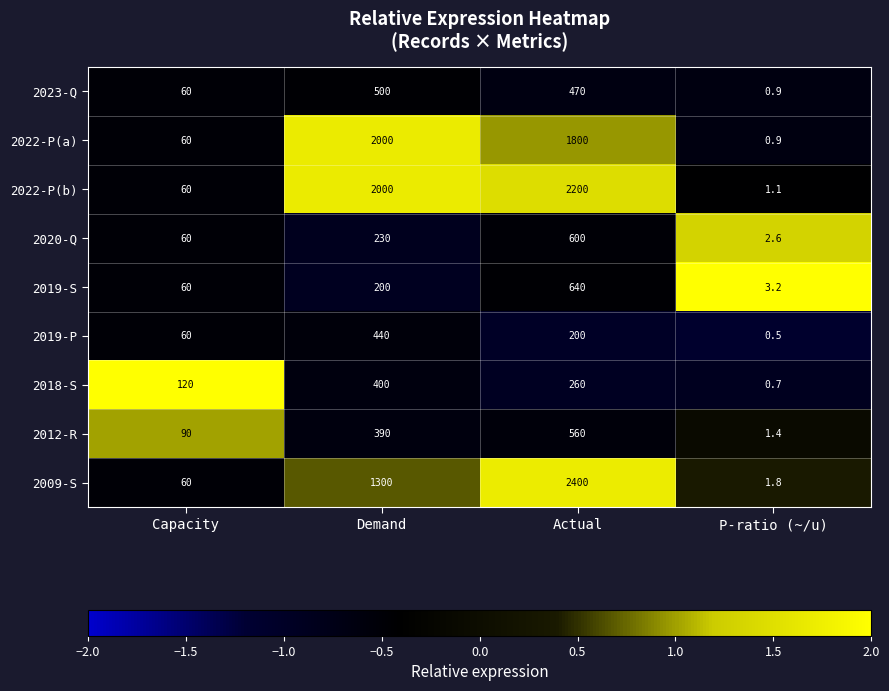

How many values in the 2023-Q series are below 470?

2